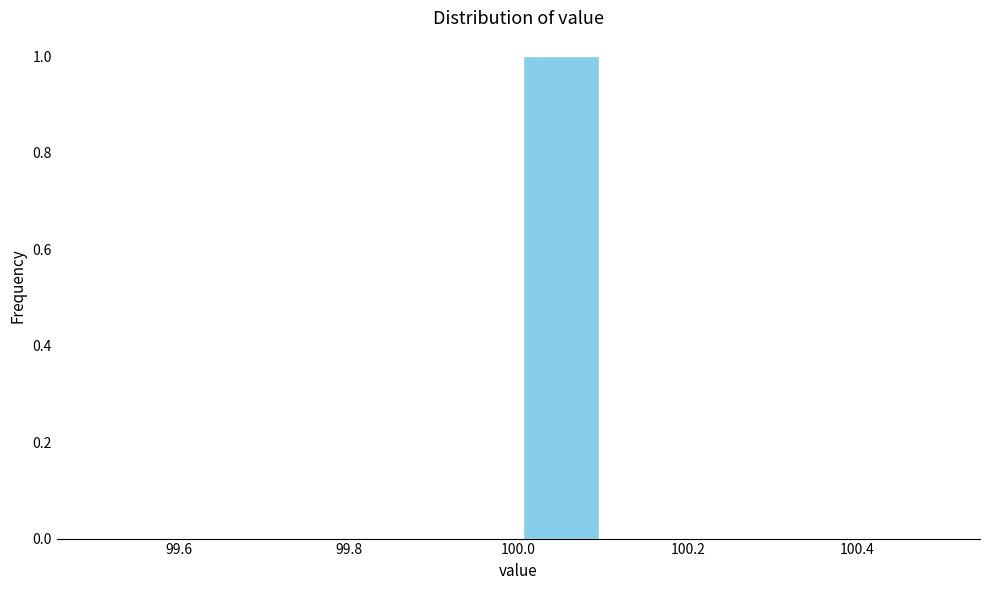

What is the height of the bar covering 100.0 to 100.1 on the x-axis? The values are not printed on the chart, so give them approximately, as read against the axis.

1